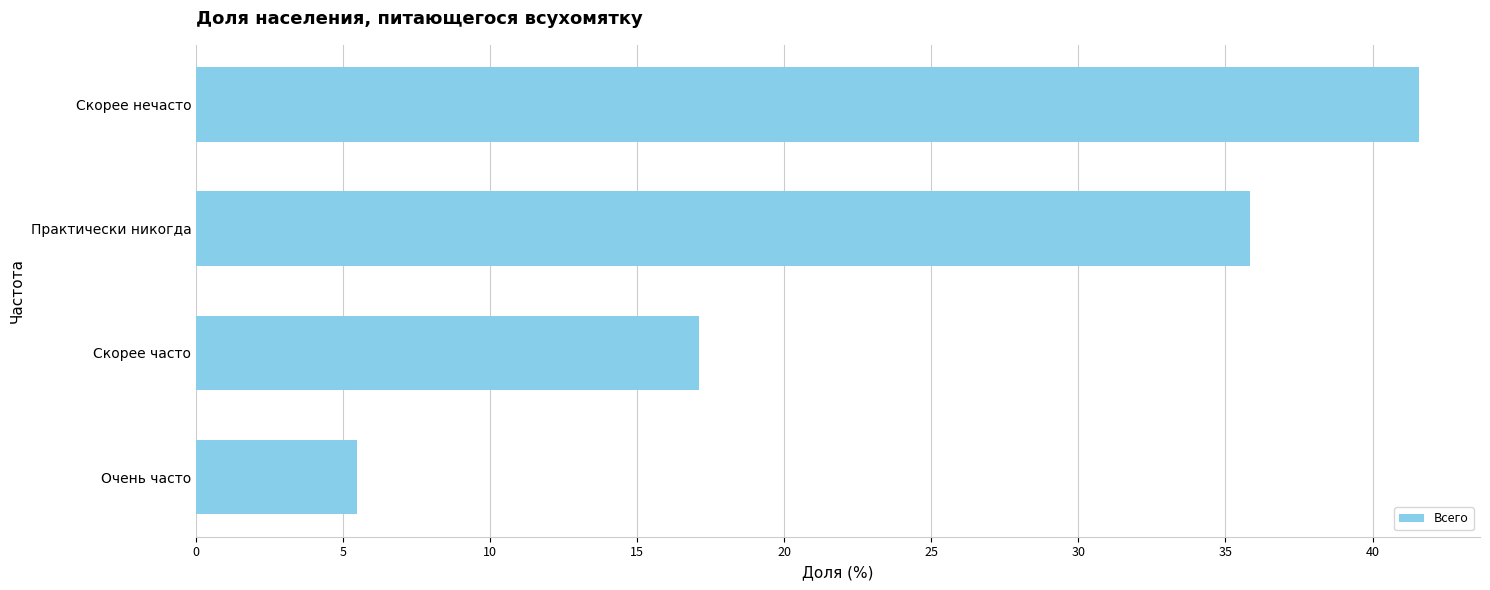

Between Скорее часто and Очень часто, which is larger?

Скорее часто